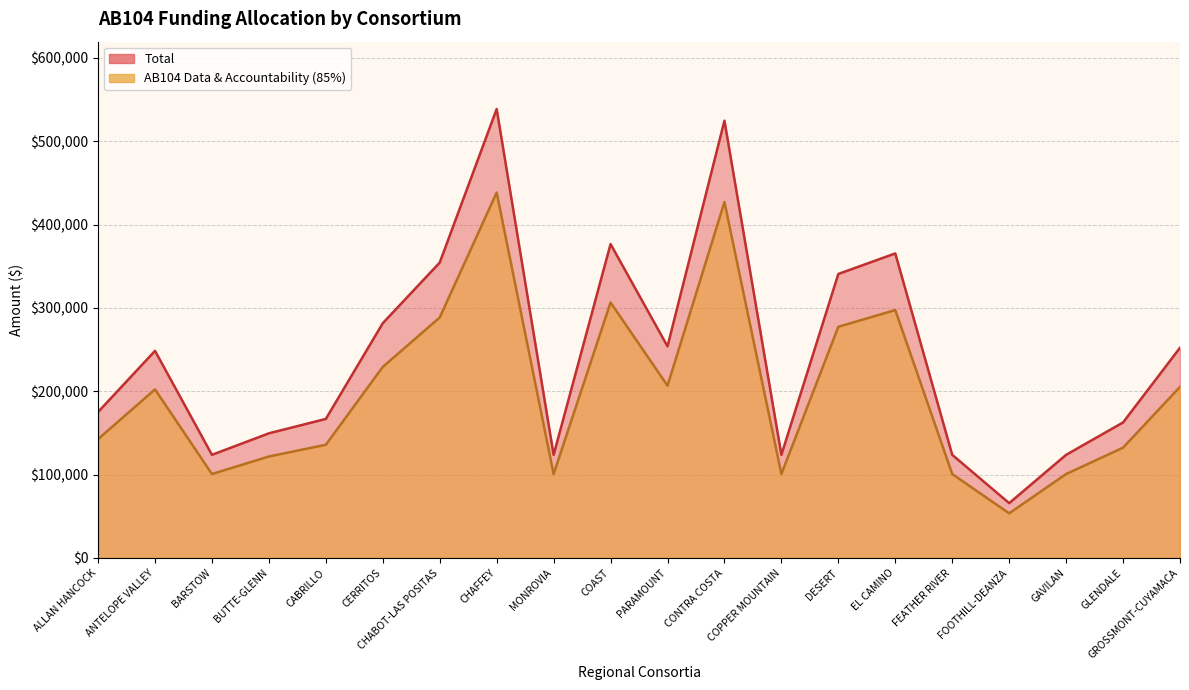

At how many categories does at least one series exceed 491732?

2